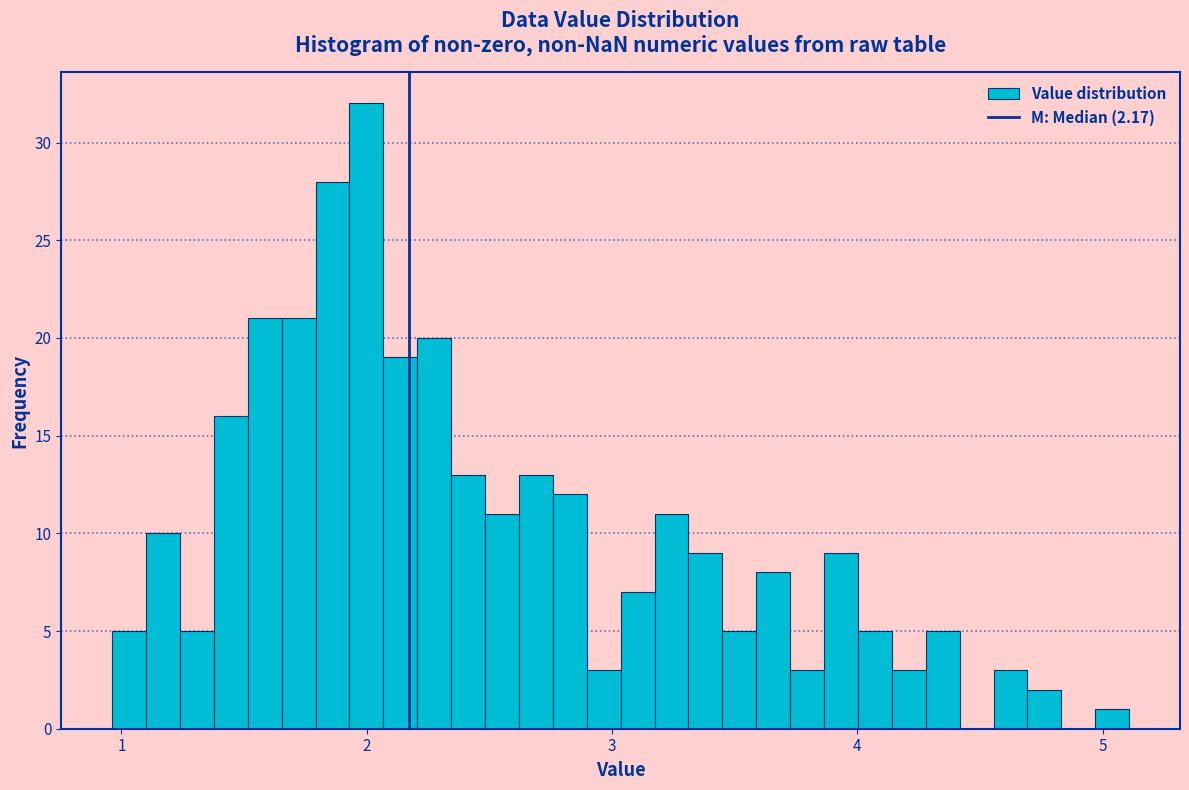

Read against the x-axis, roughly where is the centre of the tallest bar?

2.0